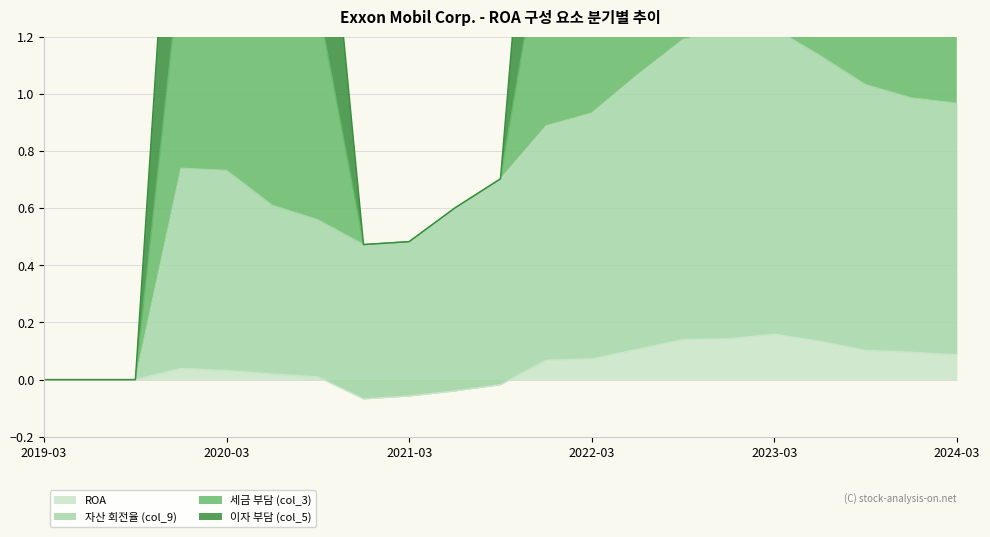

Does the chart have visible grid lines?

Yes